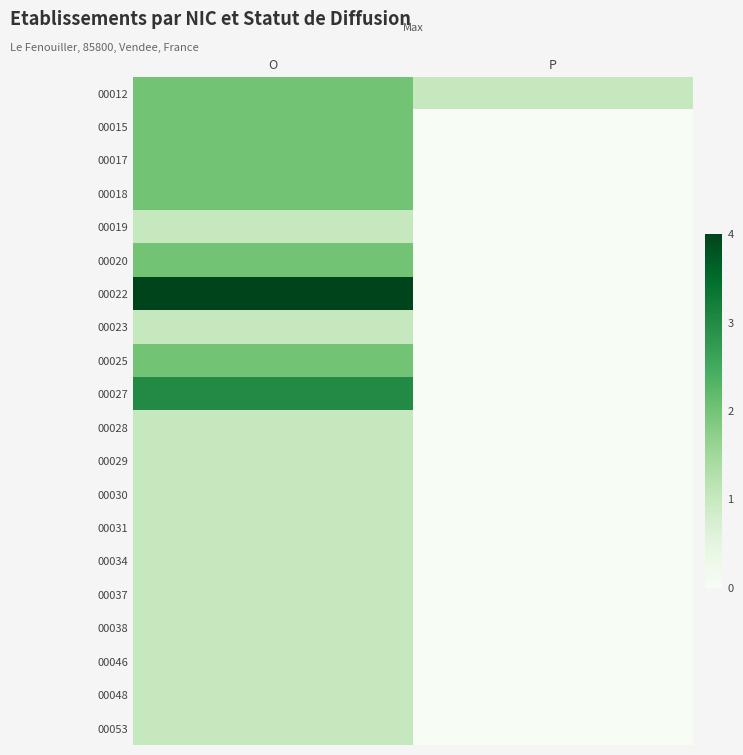

Reading right to left, list all the values displayed in this chart.

00012: P=1	O=2
00015: P=0	O=2
00017: P=0	O=2
00018: P=0	O=2
00019: P=0	O=1
00020: P=0	O=2
00022: P=0	O=4
00023: P=0	O=1
00025: P=0	O=2
00027: P=0	O=3
00028: P=0	O=1
00029: P=0	O=1
00030: P=0	O=1
00031: P=0	O=1
00034: P=0	O=1
00037: P=0	O=1
00038: P=0	O=1
00046: P=0	O=1
00048: P=0	O=1
00053: P=0	O=1